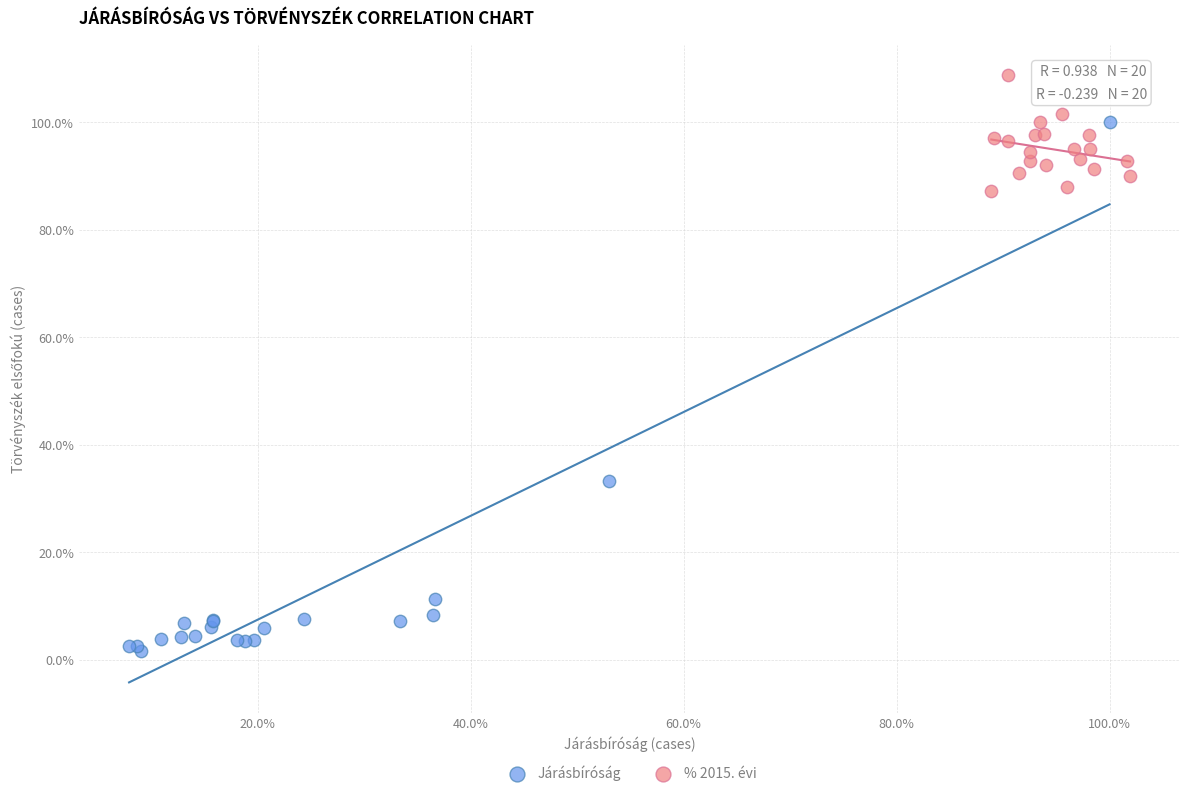

Which series reaches the maximum Y coordinate?

% 2015. évi